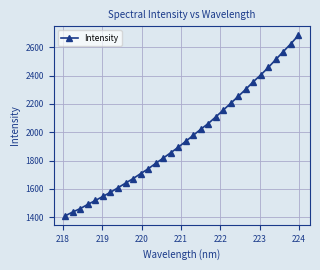

What is the value of the 18th point from the left?

1977.6